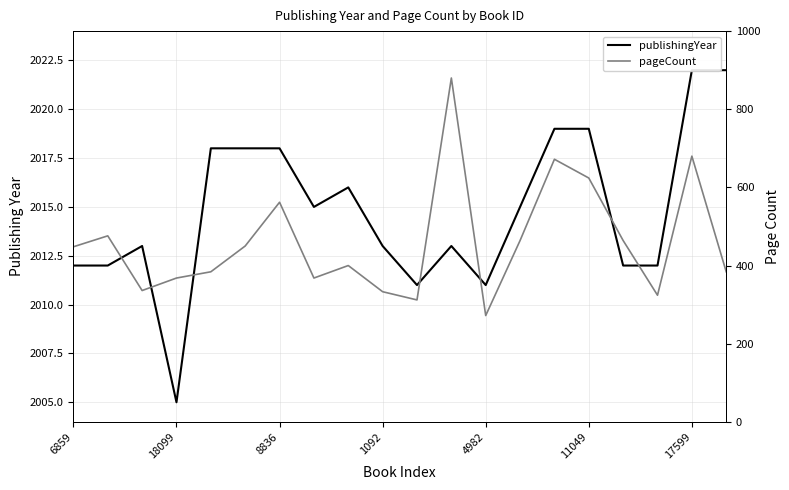

Reading left to right, list all the values displayed in this chart.

publishingYear: 2012	2012	2013	2005	2018	2018	2018	2015	2016	2013	2011	2013	2011	2015	2019	2019	2012	2012	2022	2022
pageCount: 448	476	336	368	384	450	562	368	400	333	312	880	272	464	672	624	464	324	680	384